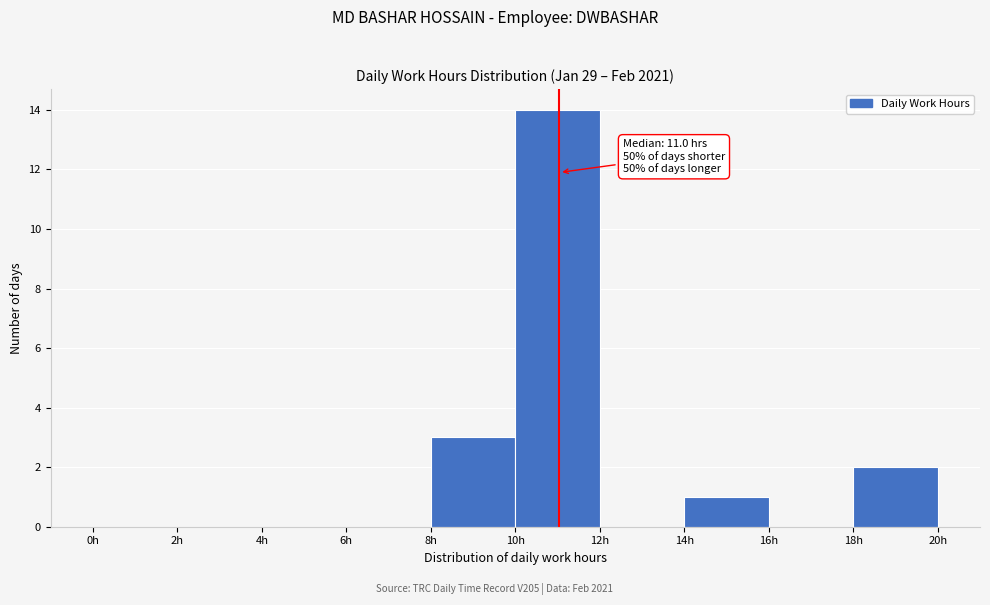

Over which range of the x-axis is the bar tallest?

10 to 12